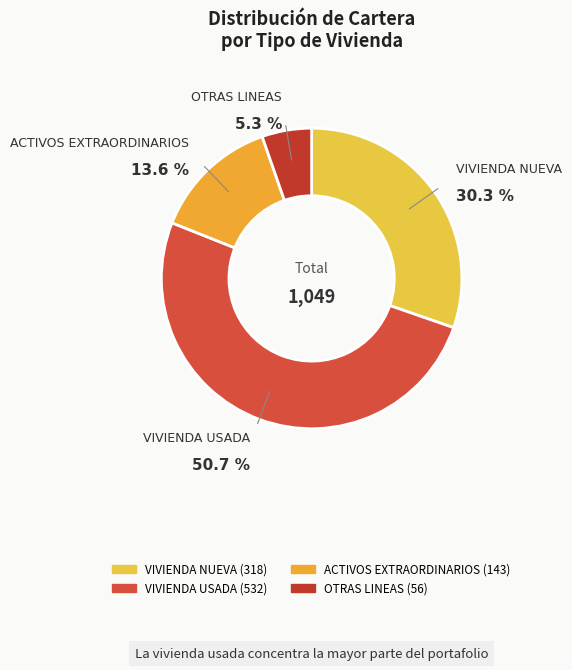

Rank the categories by value from highest to lowest.

VIVIENDA USADA, VIVIENDA NUEVA, ACTIVOS EXTRAORDINARIOS, OTRAS LINEAS